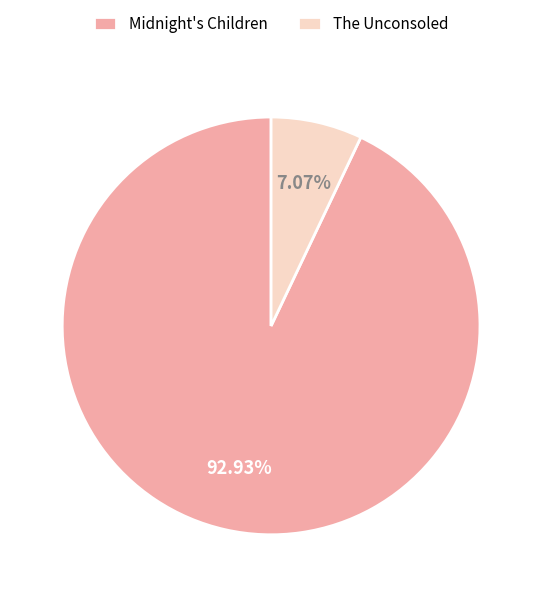

How many segments does this pie chart have?

2